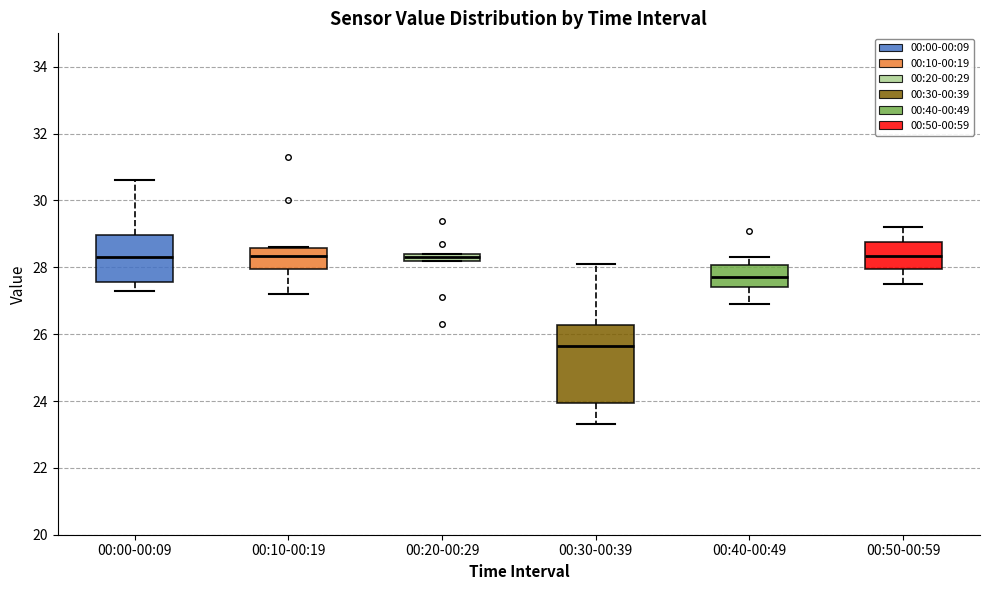

Where does the lower whisker of the box for 00:10-00:19 end on the y-axis? The values are not printed on the chart, so give them approximately, as read against the axis.

27.2